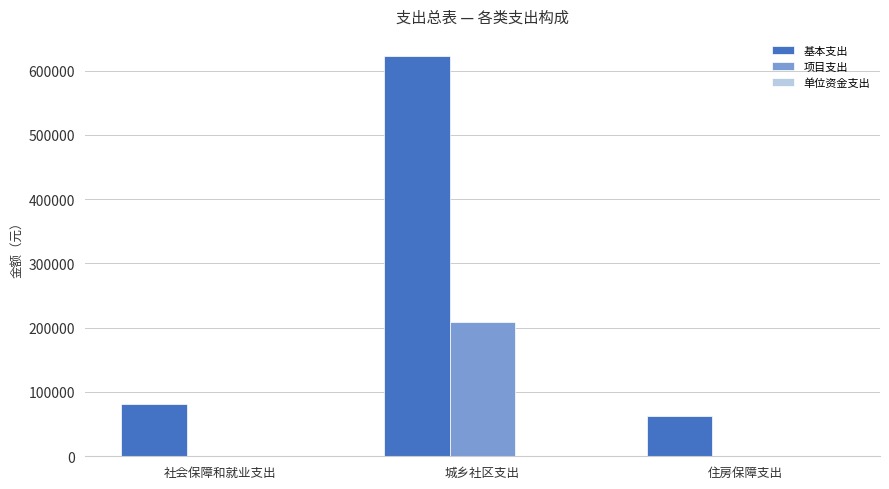

How many groups of bars are there?

3